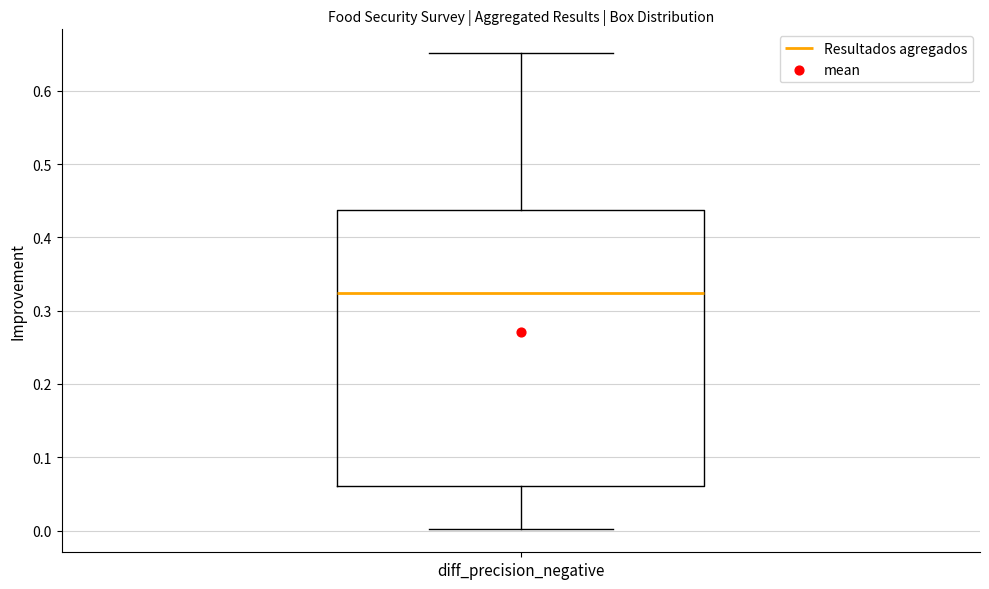

Transcribe this box plot: give where the median line is, the range the box spans, and where the two whiskers end, as read against the y-axis. The values are not printed on the chart, so give them approximately, as read against the axis.

median 0.32, box 0.06 to 0.44, whiskers 0.00 to 0.65